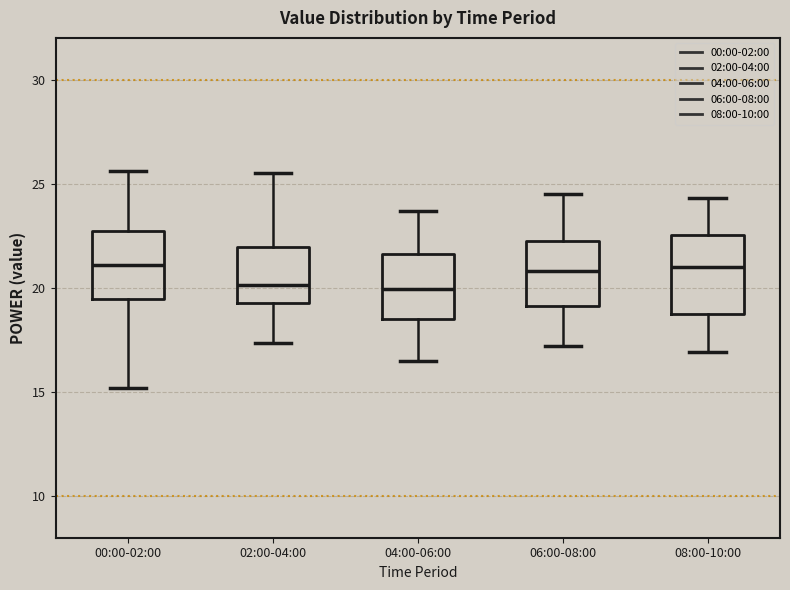

Where does the upper whisker of the box for 00:00-02:00 end on the y-axis? The values are not printed on the chart, so give them approximately, as read against the axis.

25.5